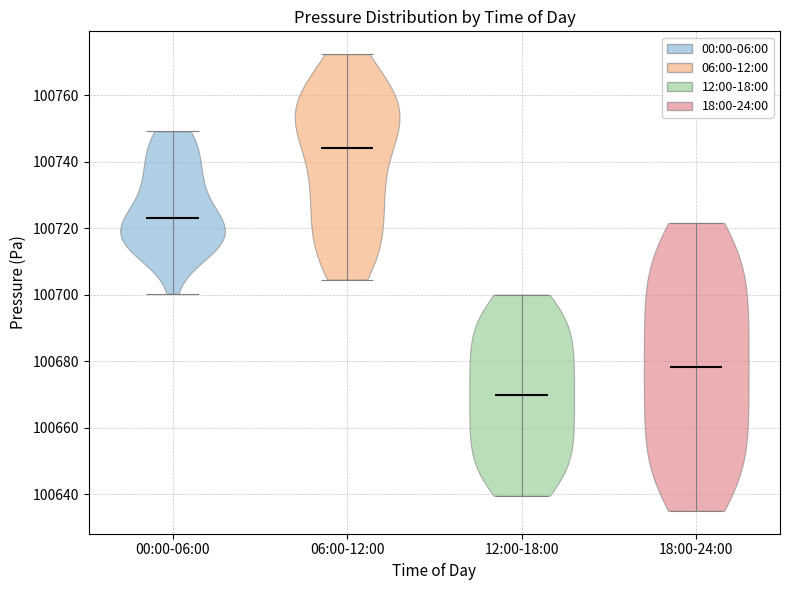

What is the lowest point the violin for 06:00-12:00 reaches on the y-axis? The values are not printed on the chart, so give them approximately, as read against the axis.

100704